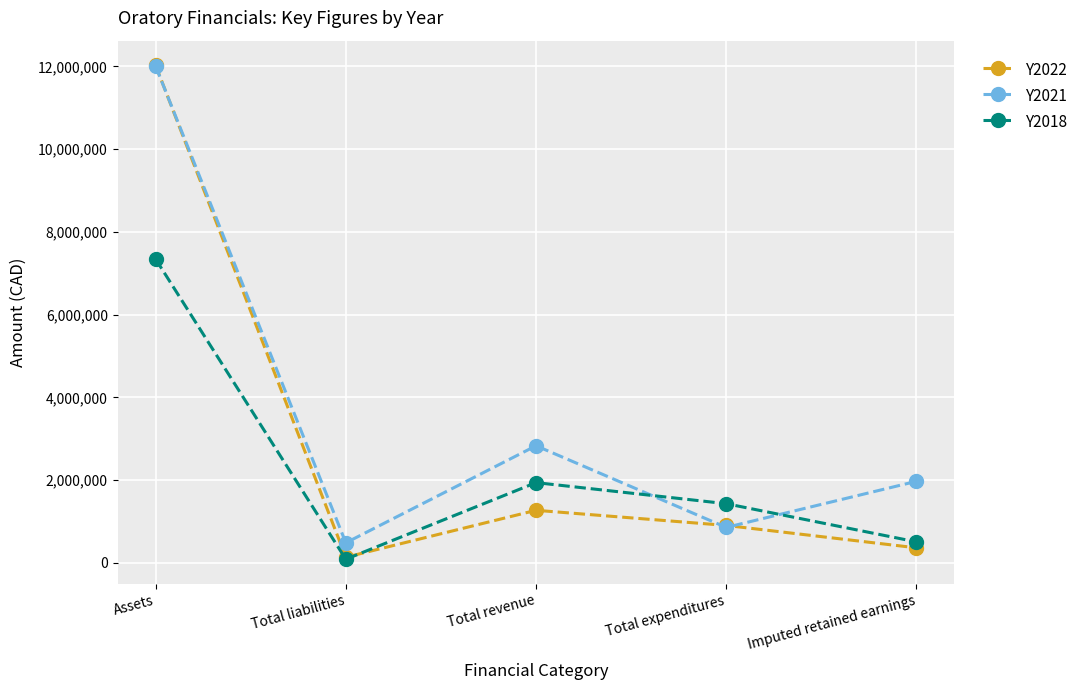

What is the spread (max minus min) of values at Imputed retained earnings?

1607367